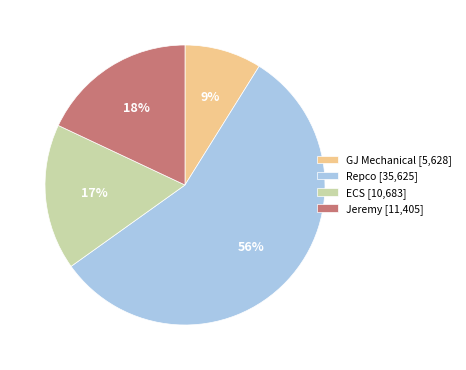

Rank the categories by value from lowest to highest.

GJ Mechanical, ECS, Jeremy, Repco